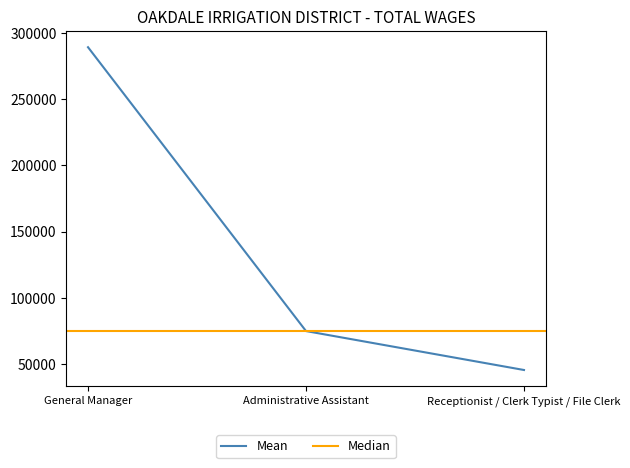

Does the chart have visible grid lines?

No